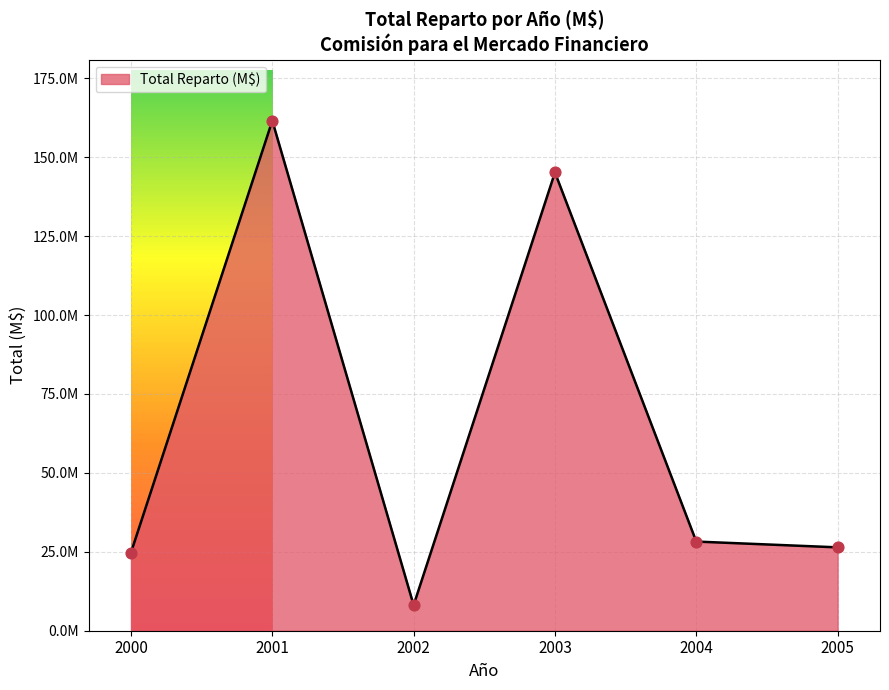

Is this an area chart (filled region under the line)?

Yes